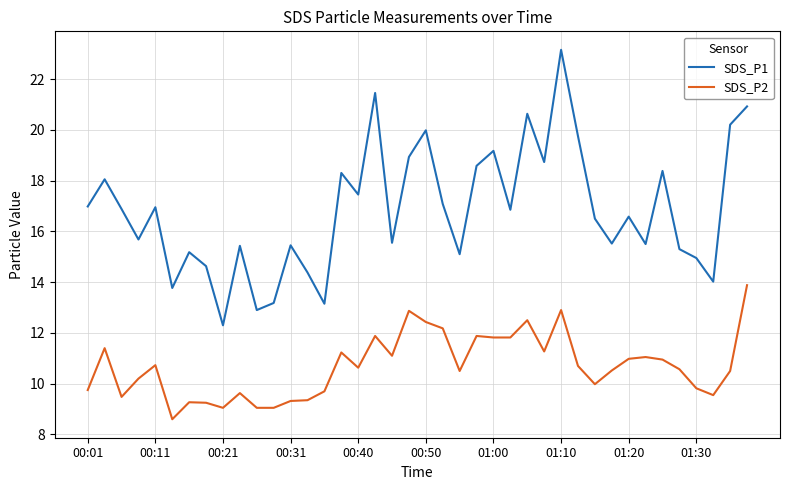

What are all the series names shown in the legend?

SDS_P1, SDS_P2